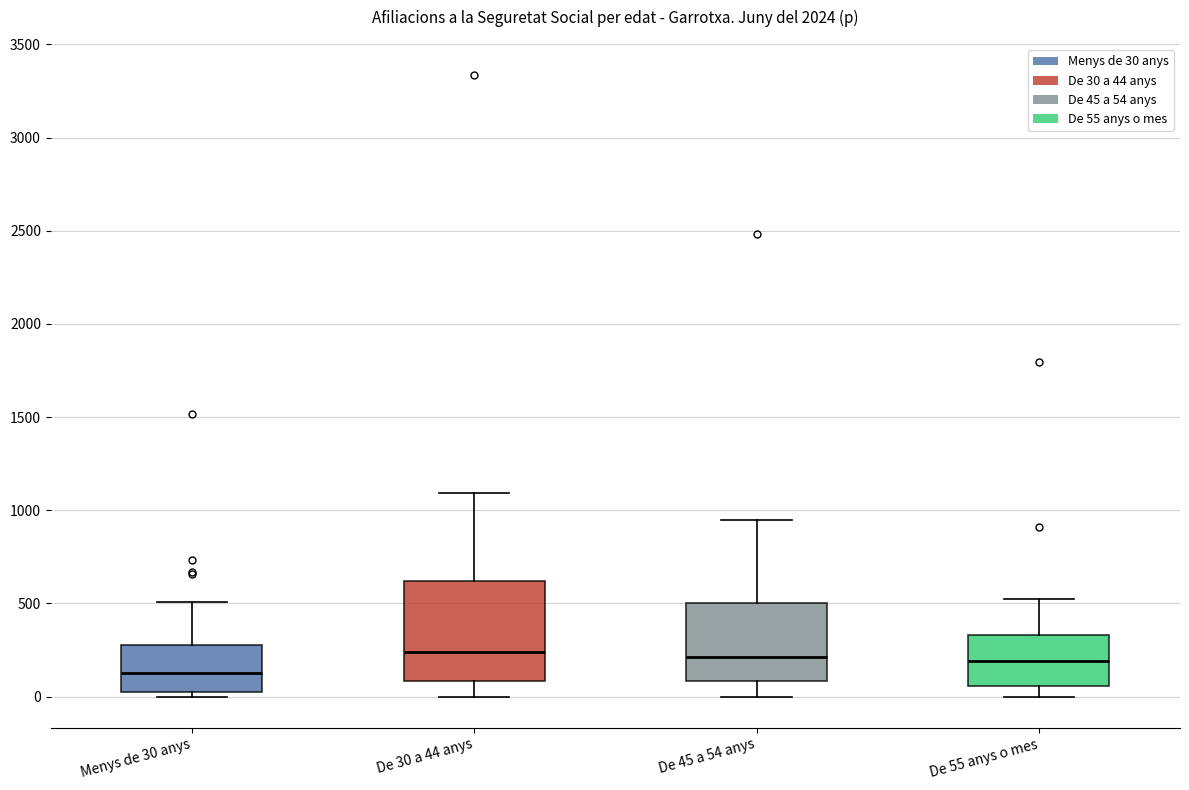

Comparing the boxes themselves (not the whiskers), which one is the tallest?

De 30 a 44 anys